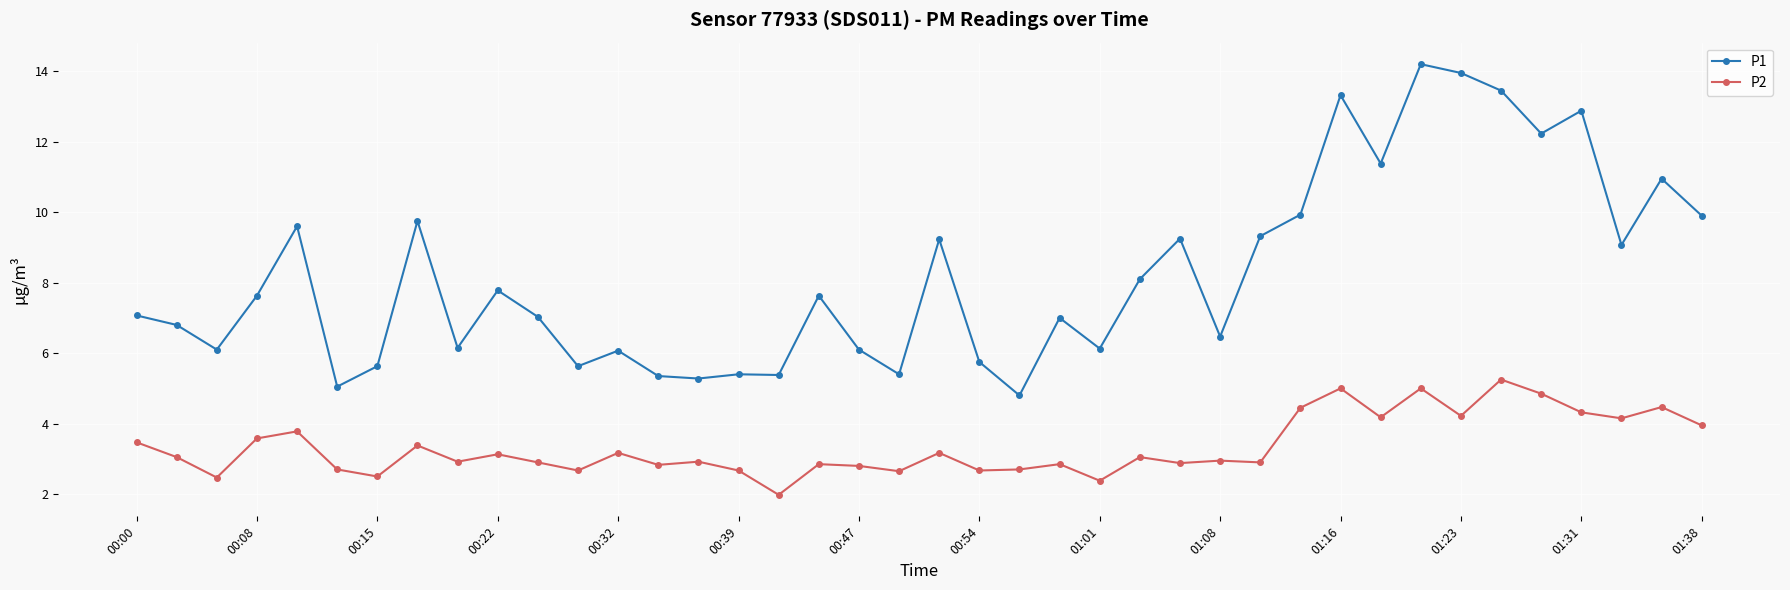

What is the value of the P2 point at the 1st from the left?

3.5